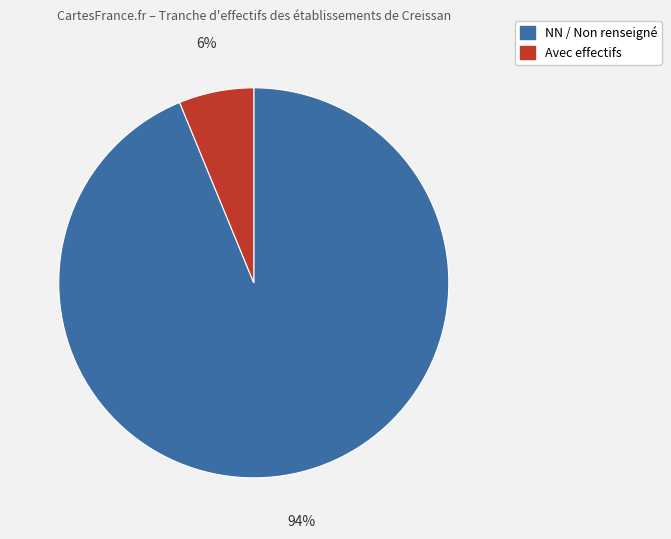

To the nearest percent, what is the average slice percentage?

50%